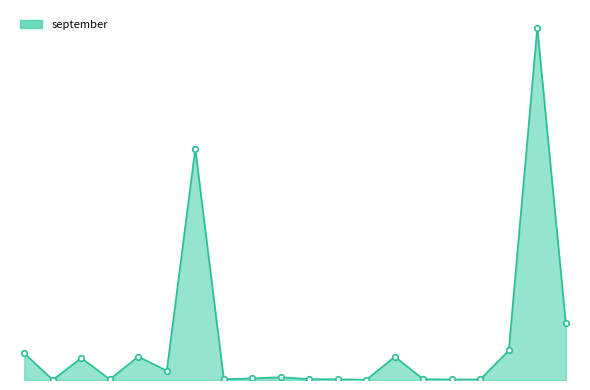

Where is the data nearest to the value 148755?

6